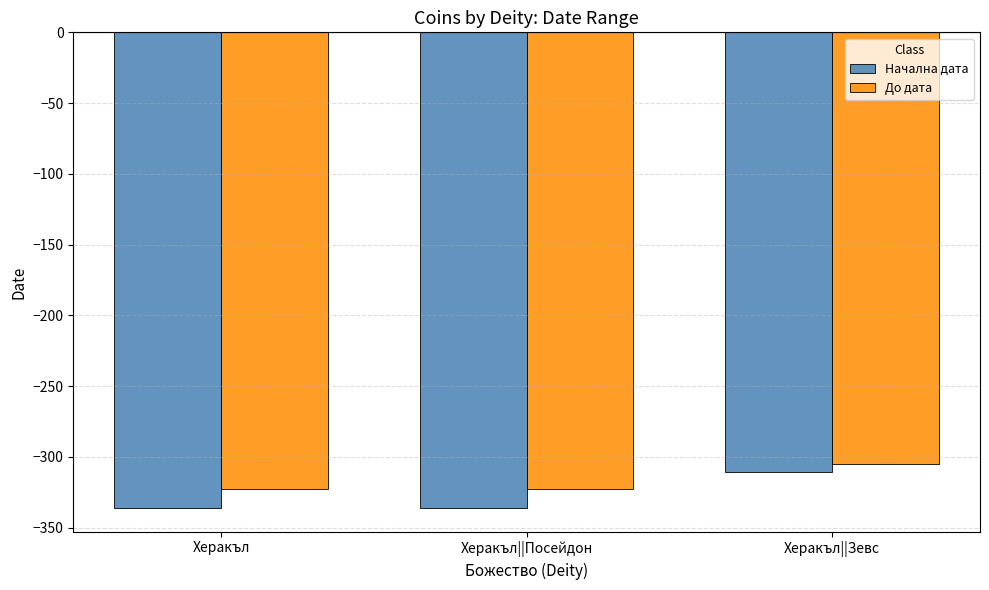

What is the difference between the maximum and minimum values in the Начална дата series?

25